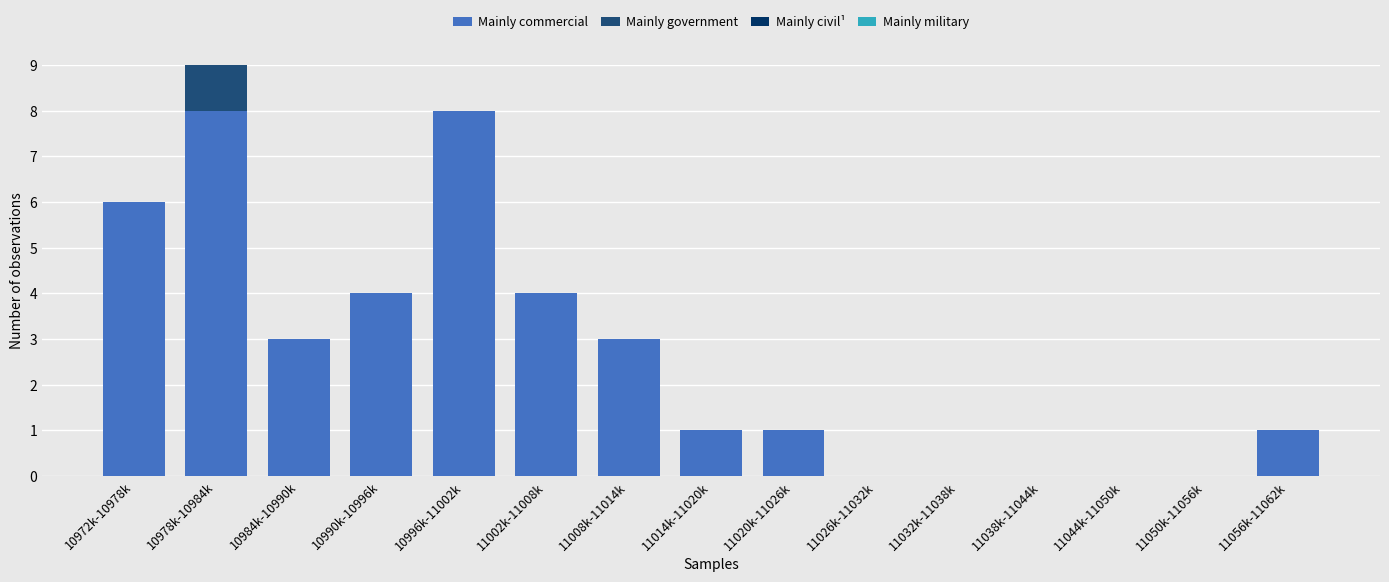

Reading right to left, list the values for the Mainly commercial series.

11056k-11062k=1	11050k-11056k=0	11044k-11050k=0	11038k-11044k=0	11032k-11038k=0	11026k-11032k=0	11020k-11026k=1	11014k-11020k=1	11008k-11014k=3	11002k-11008k=4	10996k-11002k=8	10990k-10996k=4	10984k-10990k=3	10978k-10984k=8	10972k-10978k=6